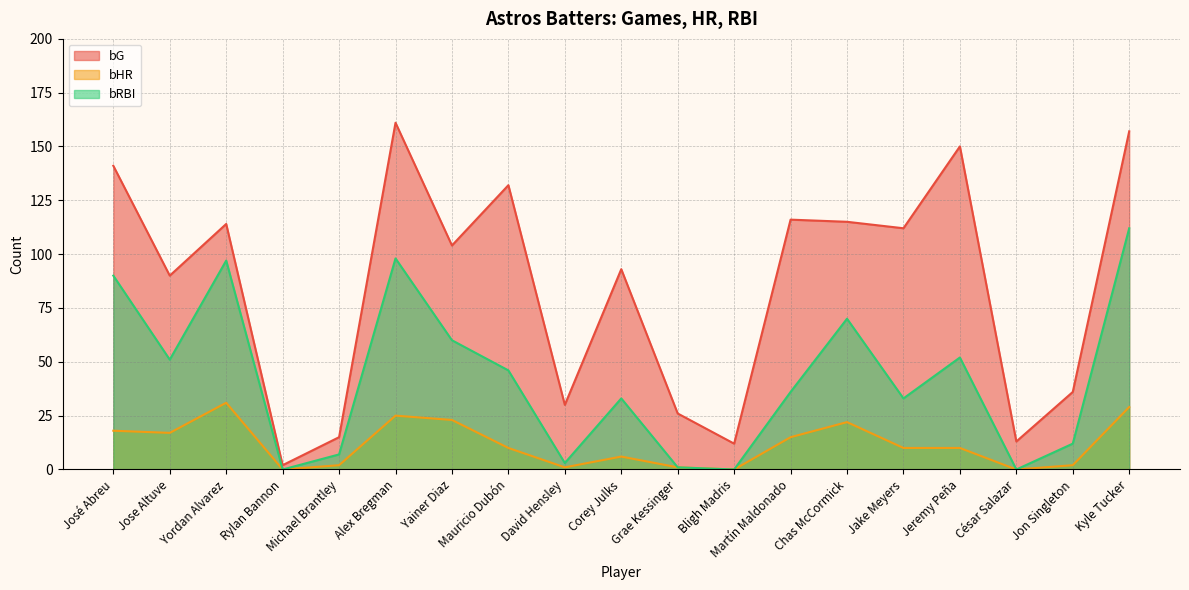

Where does the bG series first go above 104?

José Abreu